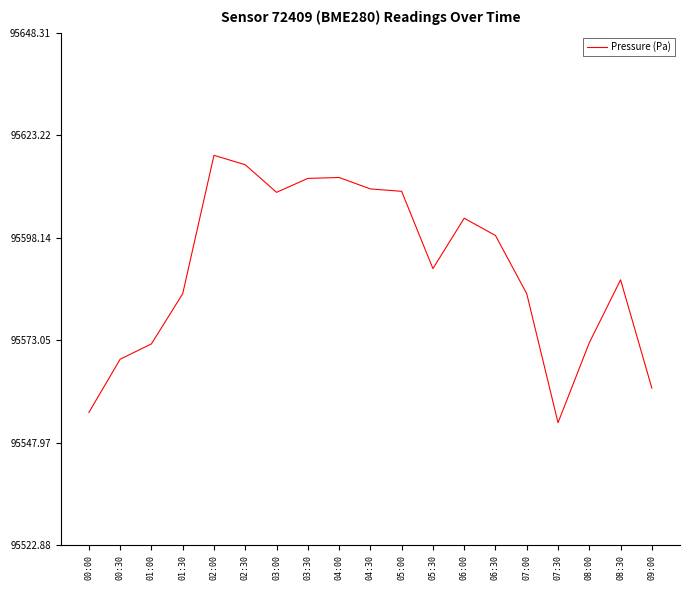

How many lines are shown in the chart?

1